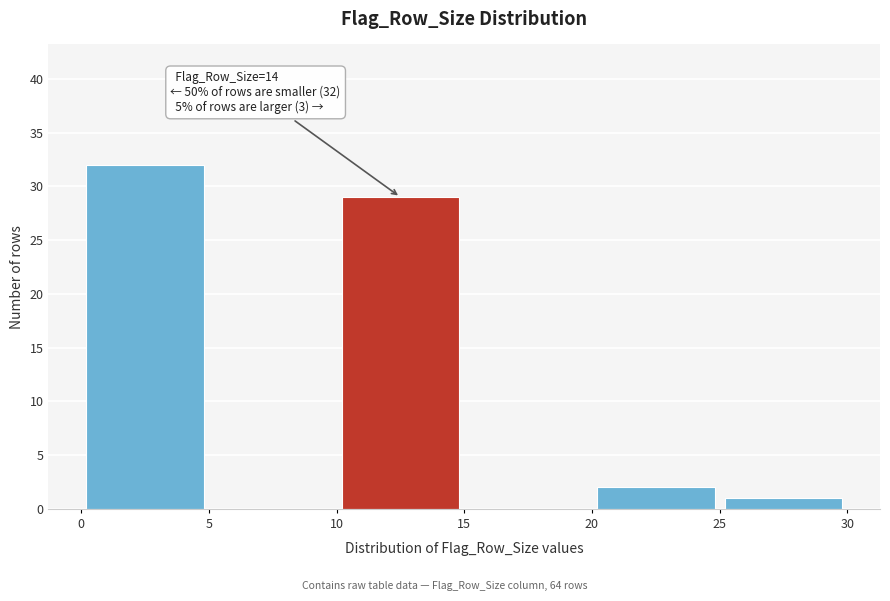

Over which range of the x-axis is the bar tallest?

0 to 5